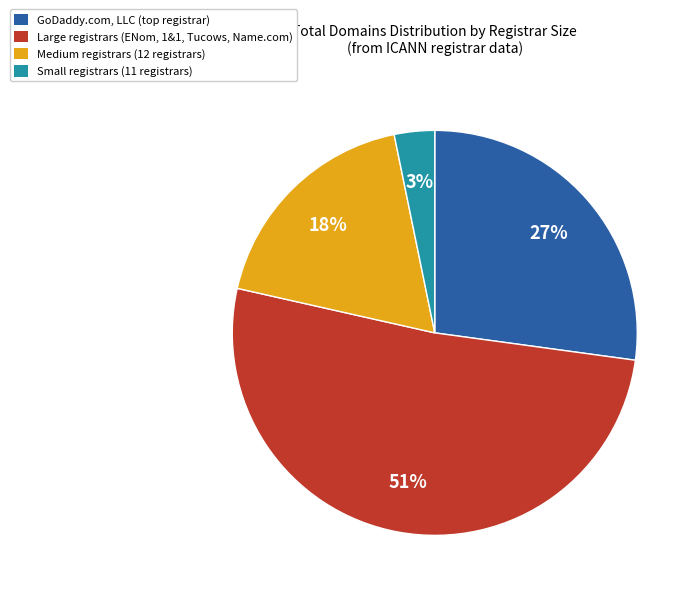

How many slices are in this pie chart?

4